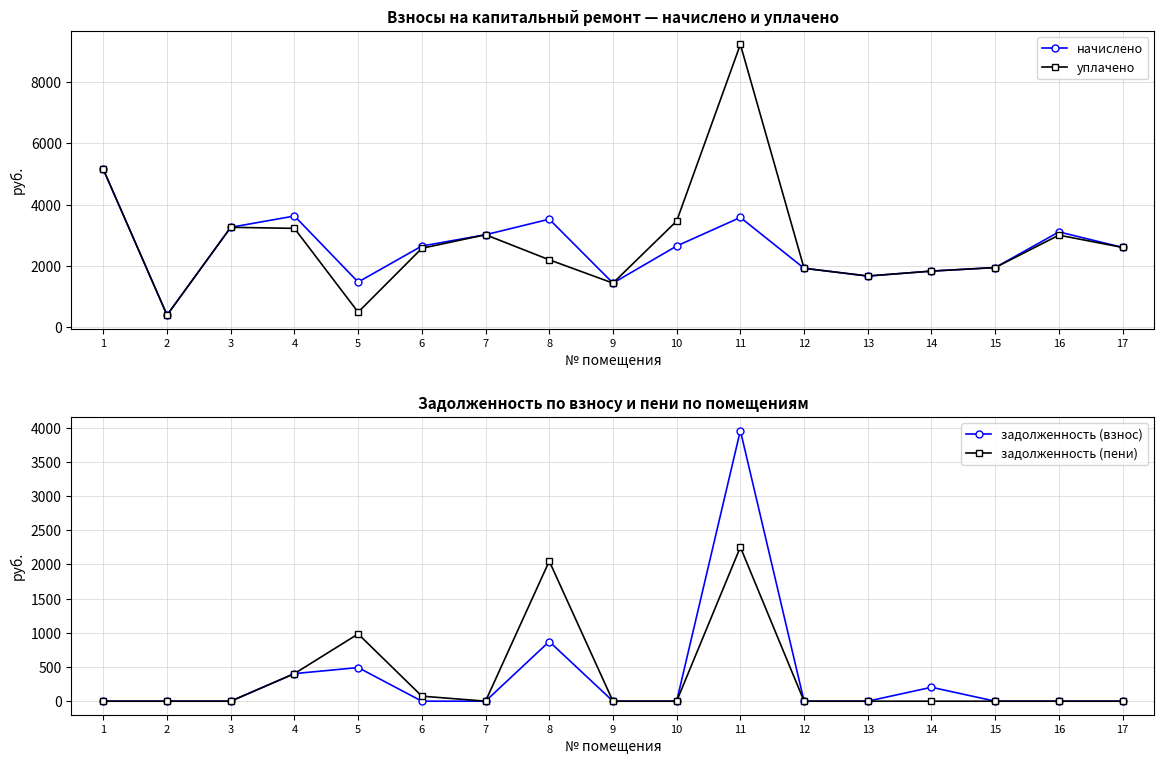

Reading right to left, what are all the values shown in this chart?

начислено: 2603.5	3110.4	1946.9	1831.7	1670.4	1923.8	3582.7	2649.6	1440.0	3525.1	3018.2	2649.6	1474.6	3628.8	3260.2	396.8	5149.4
уплачено: 2603.5	3004.2	1946.9	1831.7	1670.4	1923.8	9226.4	3463.8	1440.0	2200.0	3018.2	2576.0	491.5	3225.6	3260.2	396.8	5149.4
задолженность (взнос): 0.0	0.0	0.0	203.5	0.0	0.0	3956.6	0.0	0.0	872.2	0.0	0.0	491.5	403.2	0.0	0.0	0.0
задолженность (пени): 0.0	0.0	0.0	0.0	0.0	0.0	2252.8	0.0	0.0	2047.3	0.0	73.6	983.0	403.2	0.0	0.0	0.0